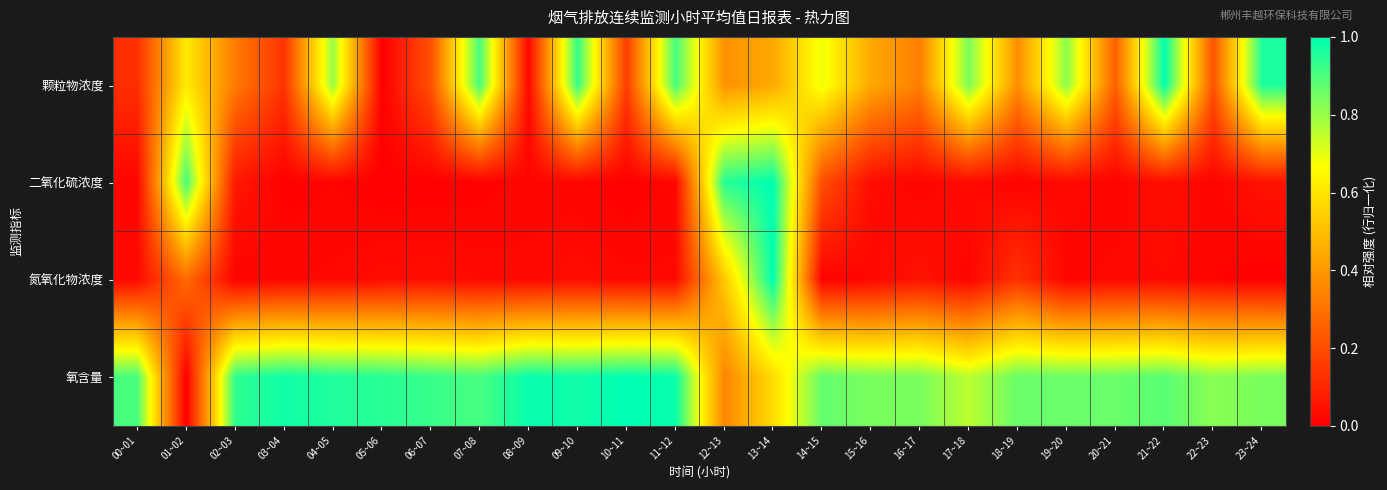

Between 09~10 and 19~20, which series saw the biggest shift?

氧含量